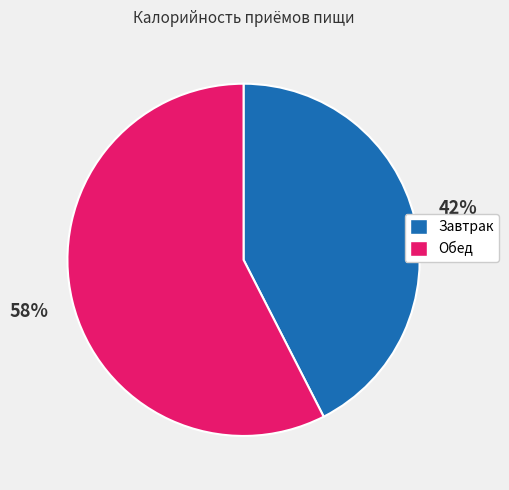

What is the ratio of the value at Обед to the value at Завтрак?

1.4